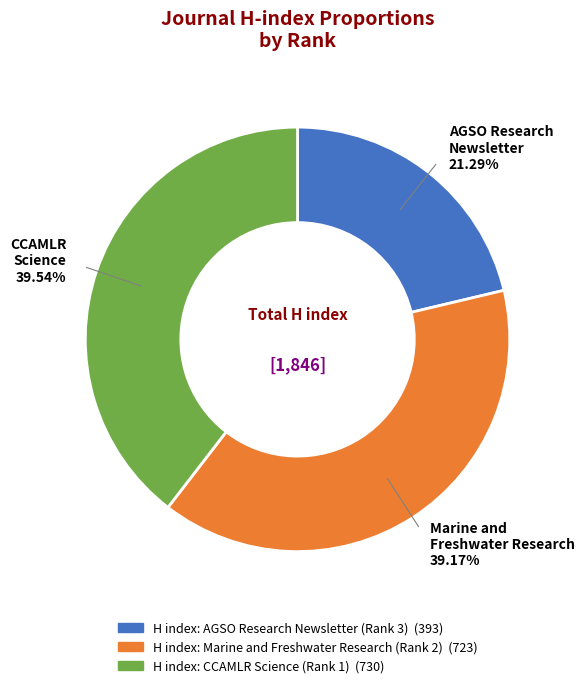

Is there a majority slice in this chart?

No